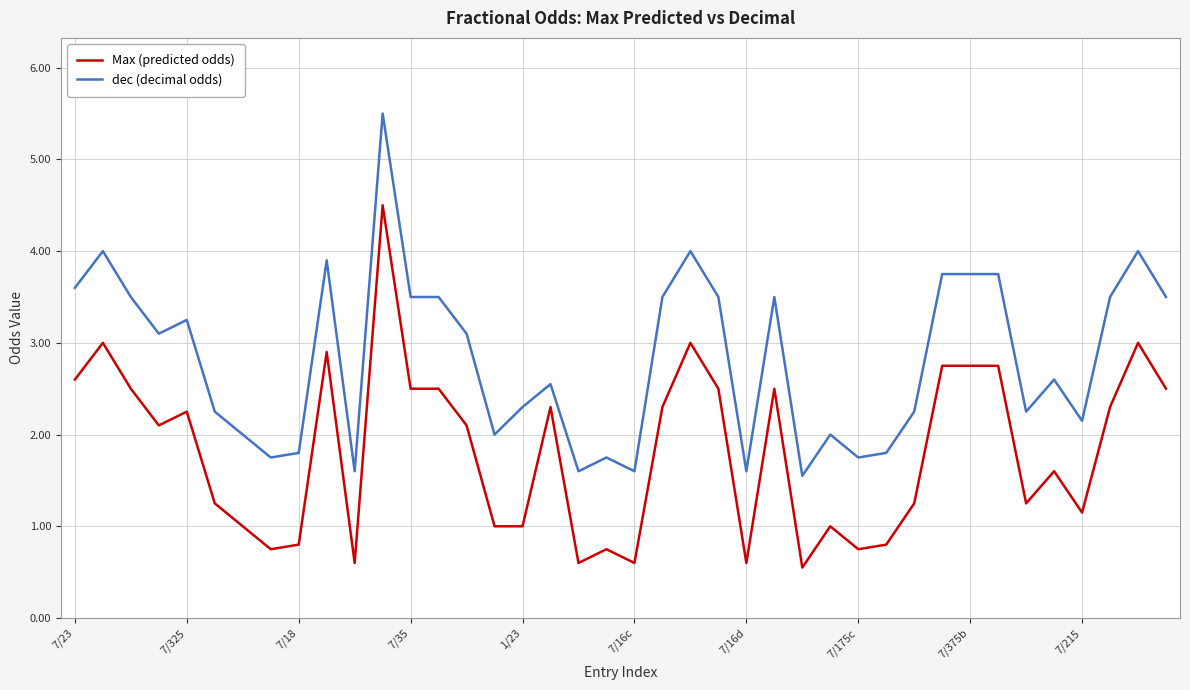

How many distinct data groups are displayed?

2